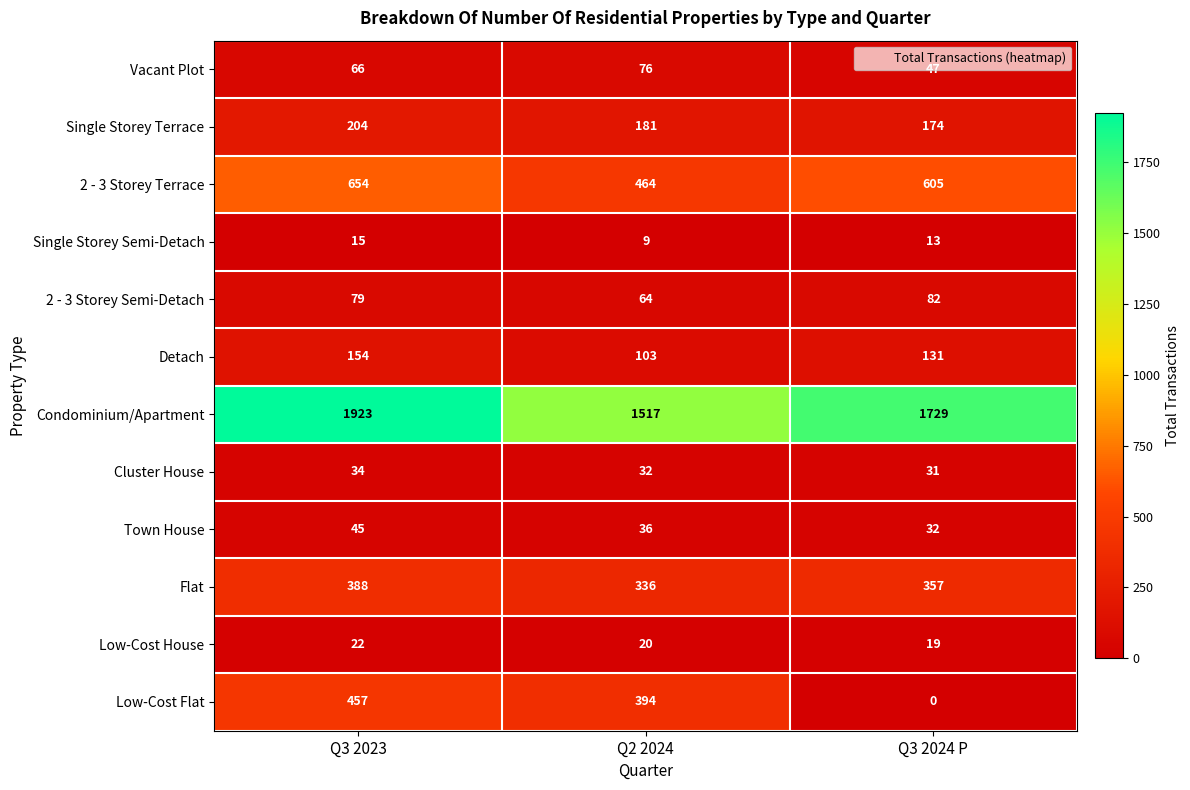

Which series has the widest spread of values?

Low-Cost Flat